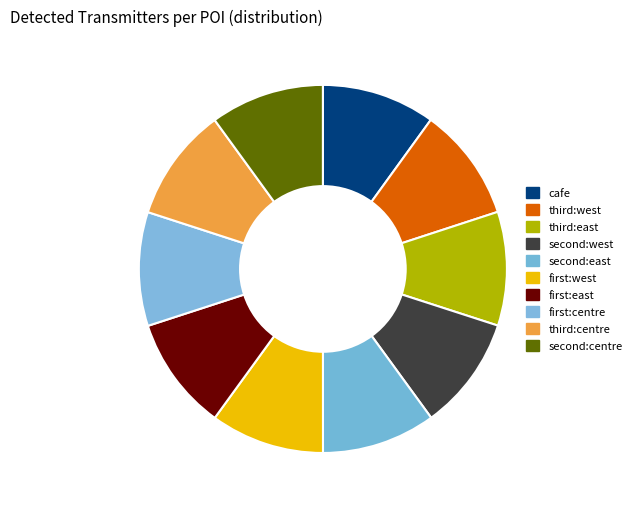

How many segments does this pie chart have?

10